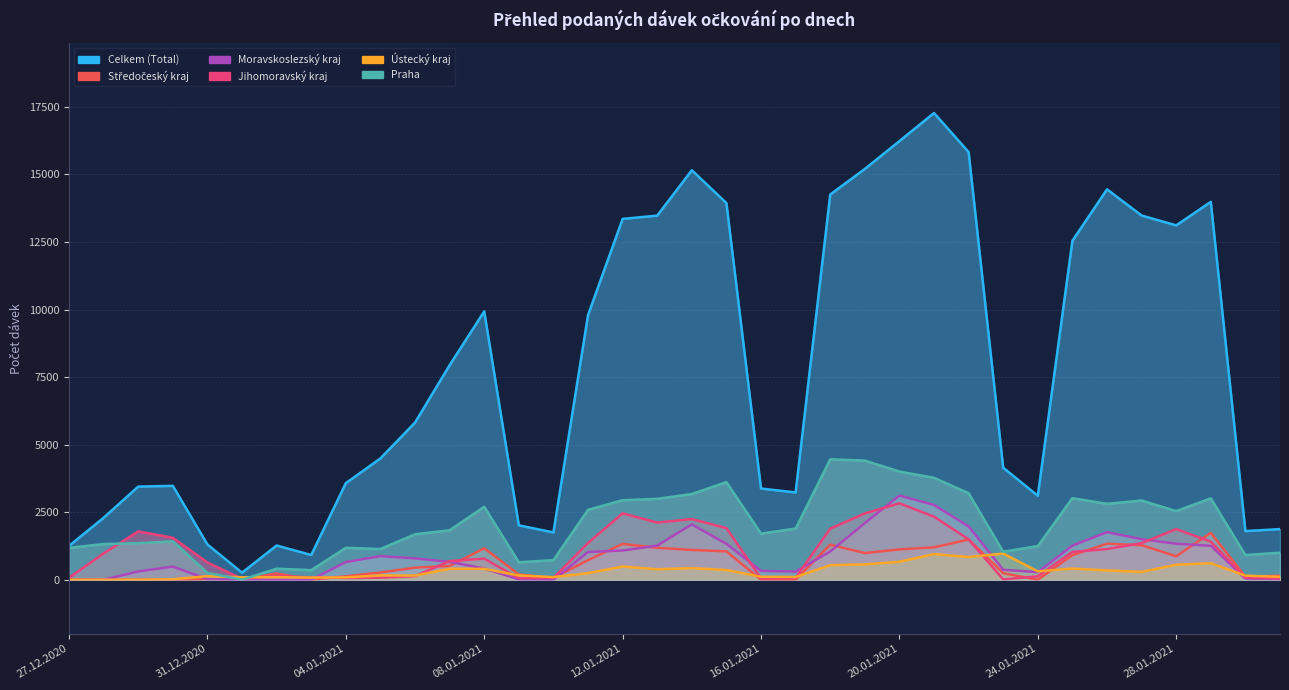

Rank the categories by Moravskoslezský kraj value from lowest to highest.

28.12.2020, 01.01.2021, 02.01.2021, 03.01.2021, 10.01.2021, 27.12.2020, 09.01.2021, 31.01.2021, 31.12.2020, 30.01.2021, 24.01.2021, 17.01.2021, 29.12.2020, 16.01.2021, 23.01.2021, 08.01.2021, 30.12.2020, 04.01.2021, 07.01.2021, 06.01.2021, 05.01.2021, 11.01.2021, 18.01.2021, 12.01.2021, 29.01.2021, 13.01.2021, 25.01.2021, 15.01.2021, 28.01.2021, 27.01.2021, 26.01.2021, 22.01.2021, 14.01.2021, 19.01.2021, 21.01.2021, 20.01.2021